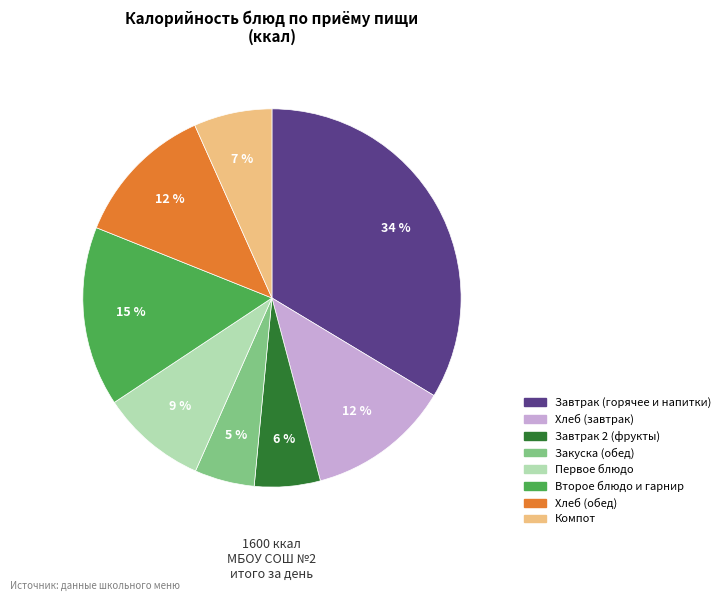

Is there any slice that represents more than half of the pie?

No